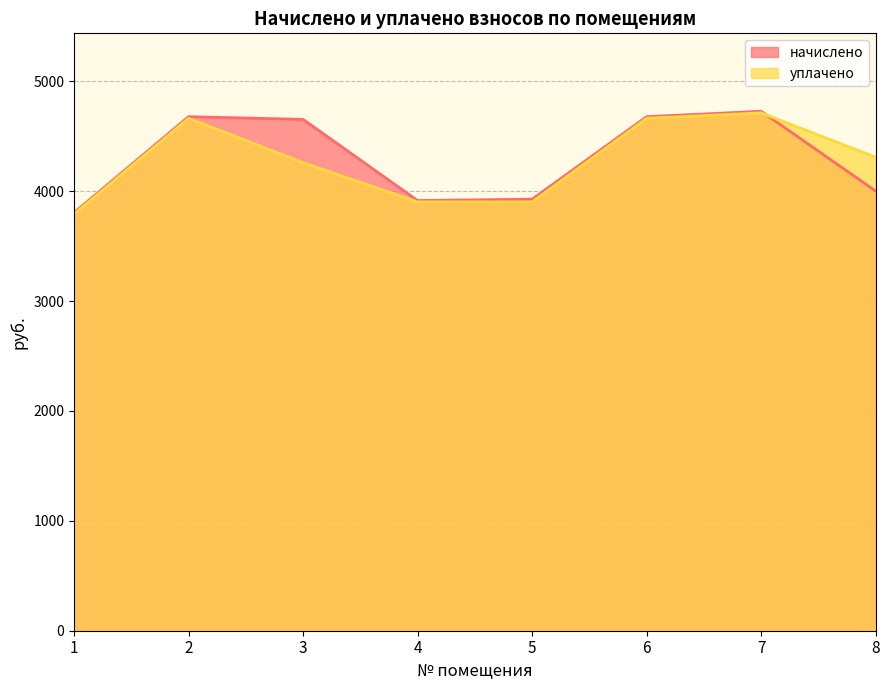

What value does the уплачено series have at 1?

3792.3